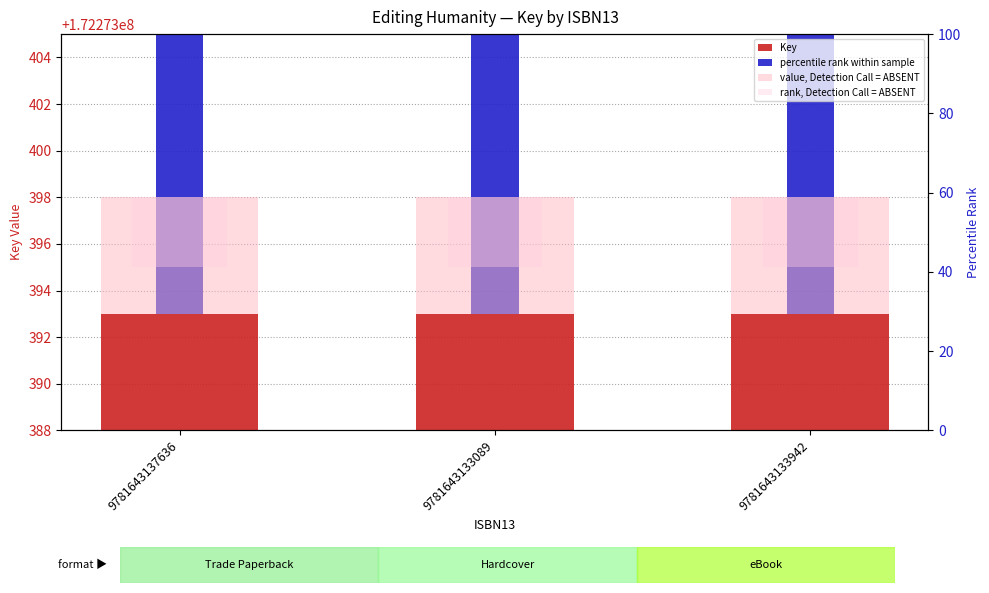

What are all the series names shown in the legend?

Key, percentile rank within sample, value, Detection Call = ABSENT, rank, Detection Call = ABSENT